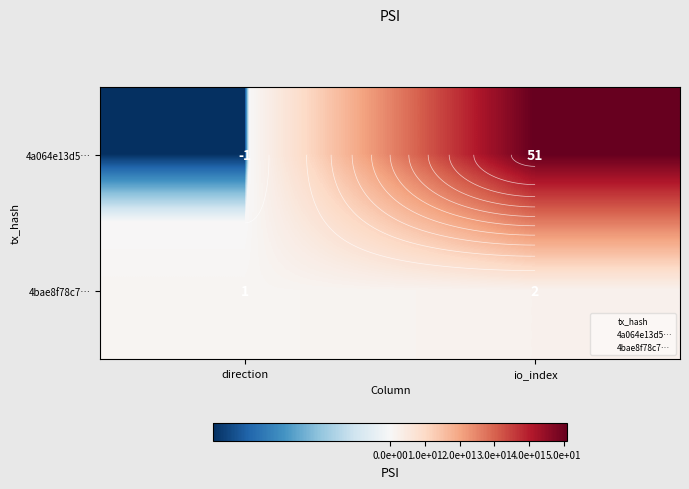

What is the difference between the 4bae8f78c7… values at direction and io_index?

1